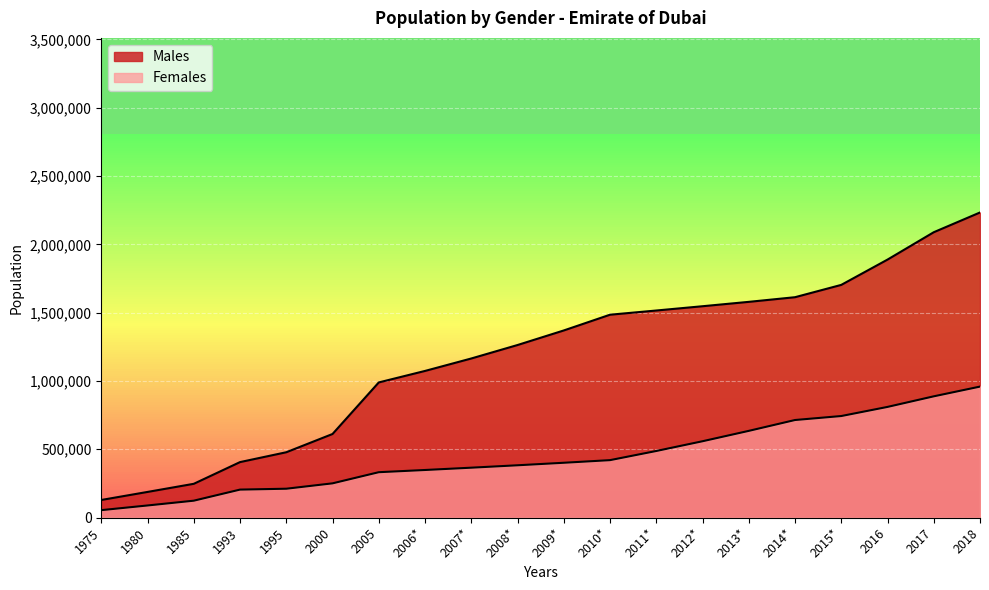

What is the difference between the maximum and minimum values in the Males series?

2104569